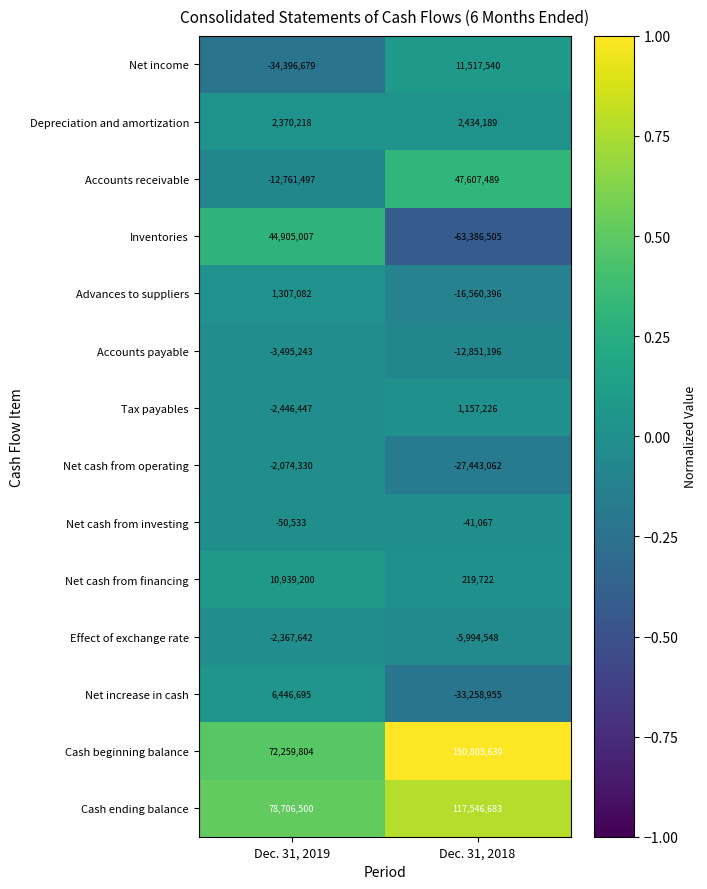

The Net cash from operating series shows -27443062 at Dec. 31, 2018. True or false?

True